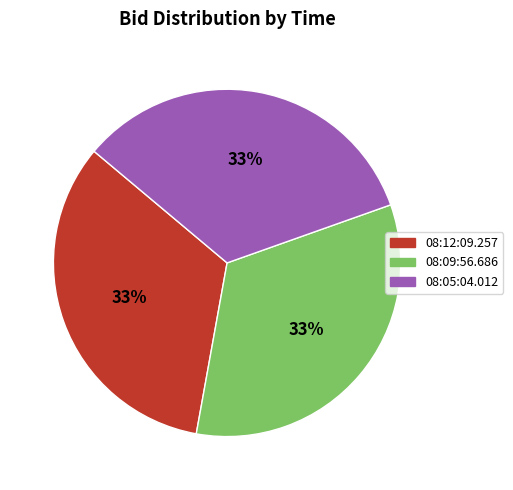

Is the sum of 08:12:09.257 and 08:09:56.686 greater than half?

Yes